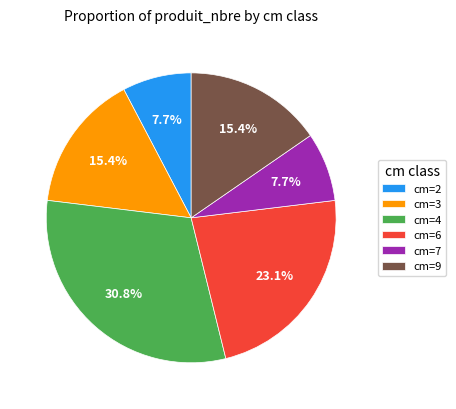

Does cm=7 represent more than half of the total?

No